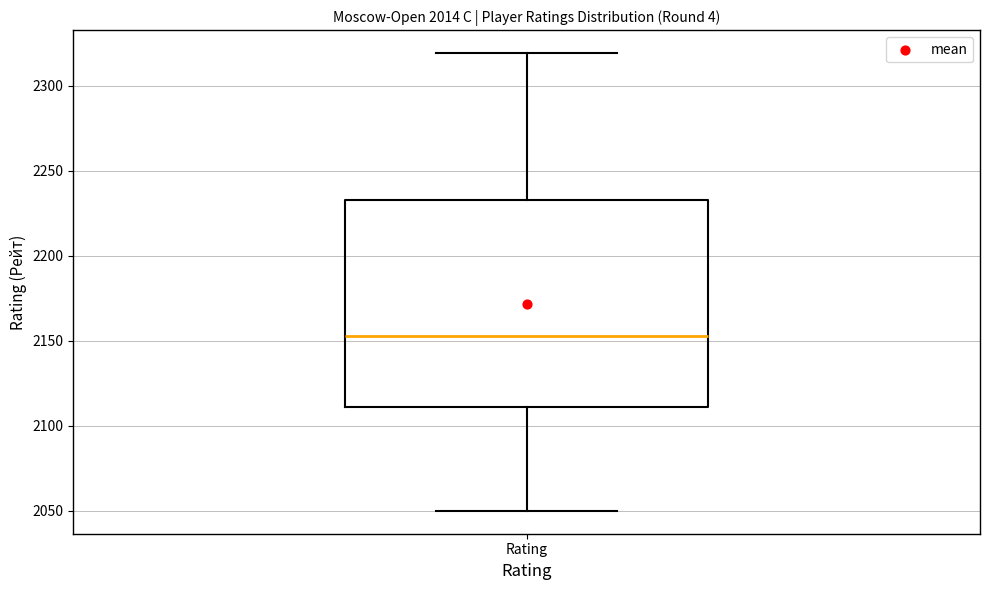

Where is the upper edge of the box for Rating on the y-axis? The values are not printed on the chart, so give them approximately, as read against the axis.

2235